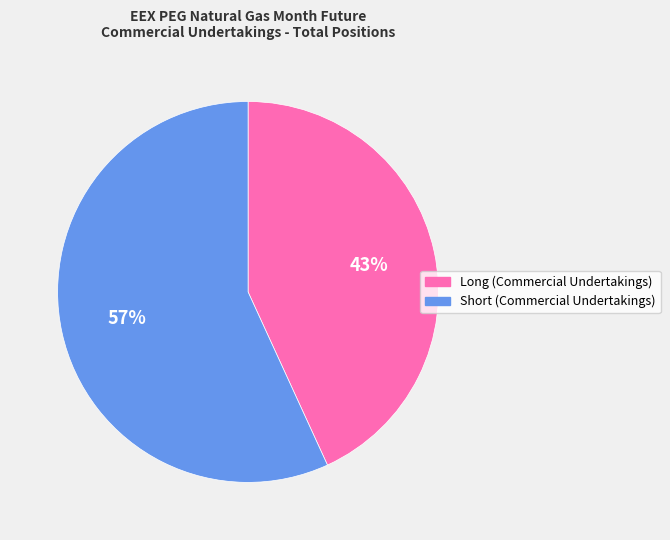

How many segments does this pie chart have?

2